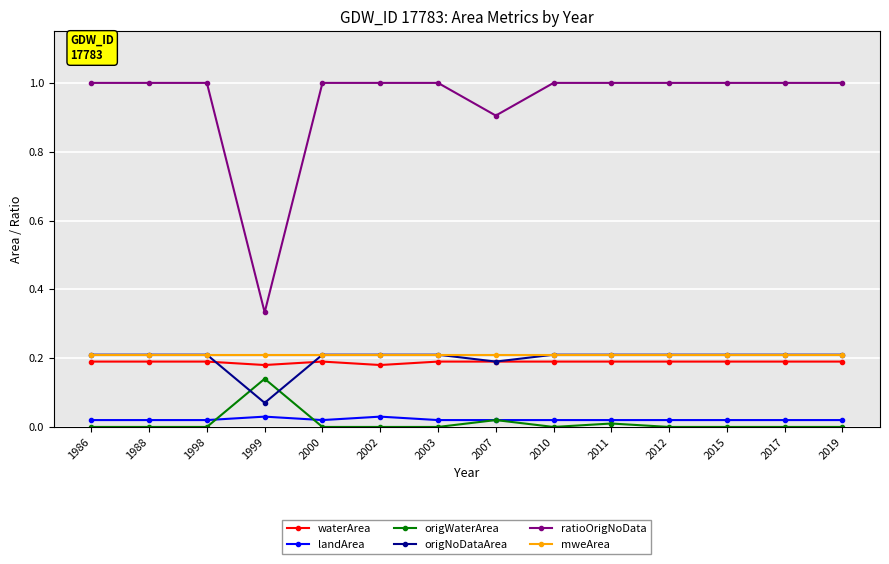

Which series has the largest range (max minus min)?

ratioOrigNoData